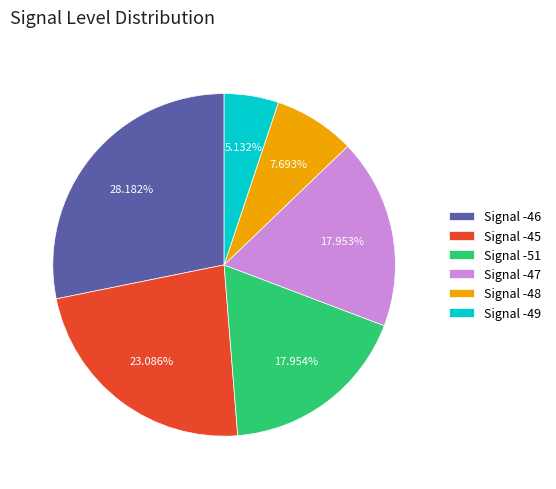

To the nearest percent, what is the average slice percentage?

17%